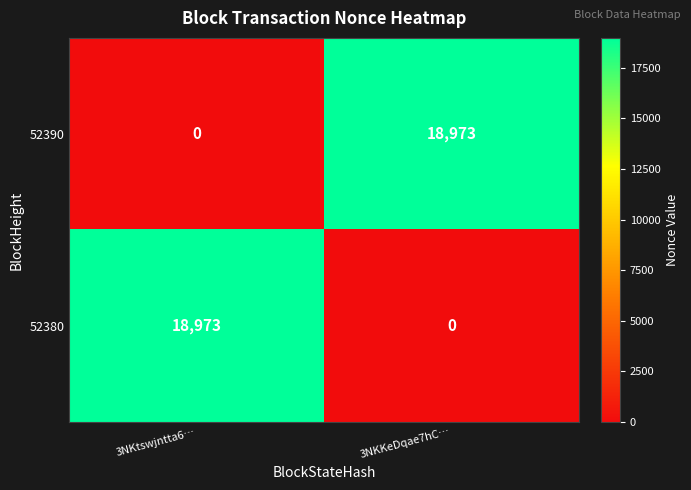

What is the spread (max minus min) of values at 3NKtswjntta6…?

18973